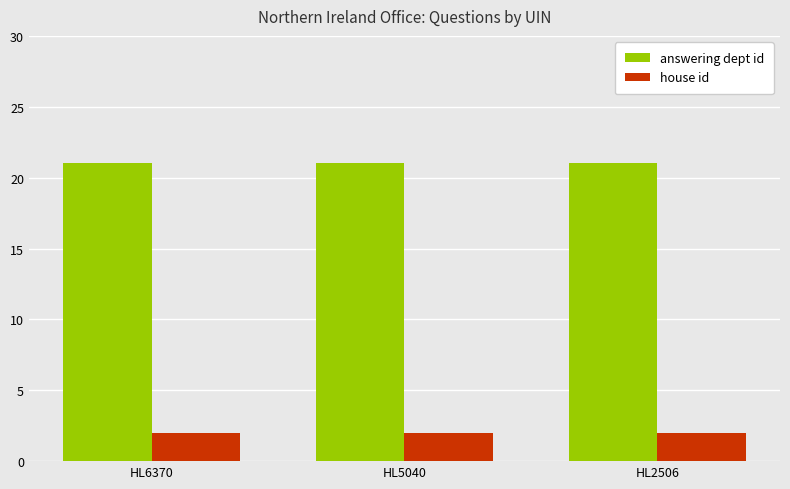

The value of house id at HL2506 is 3. True or false?

False